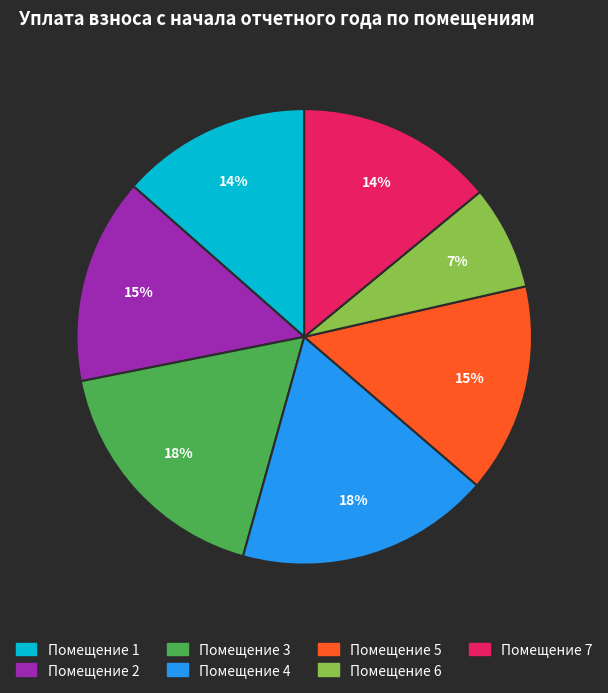

Is there a majority slice in this chart?

No